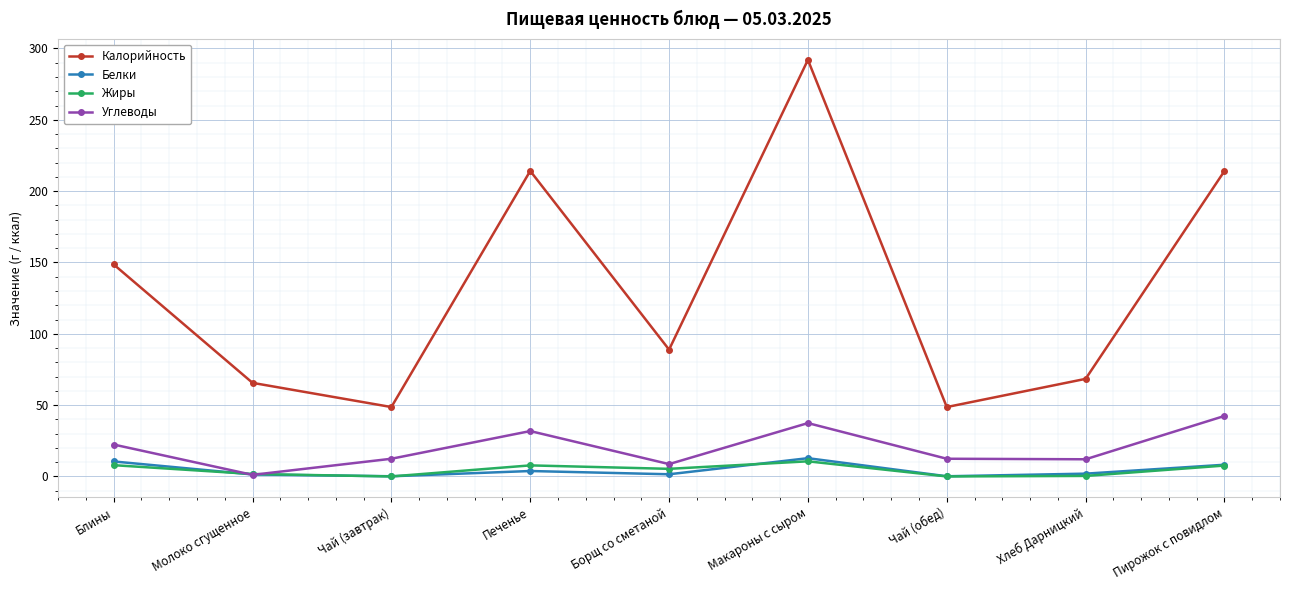

How many series are shown in this chart?

4